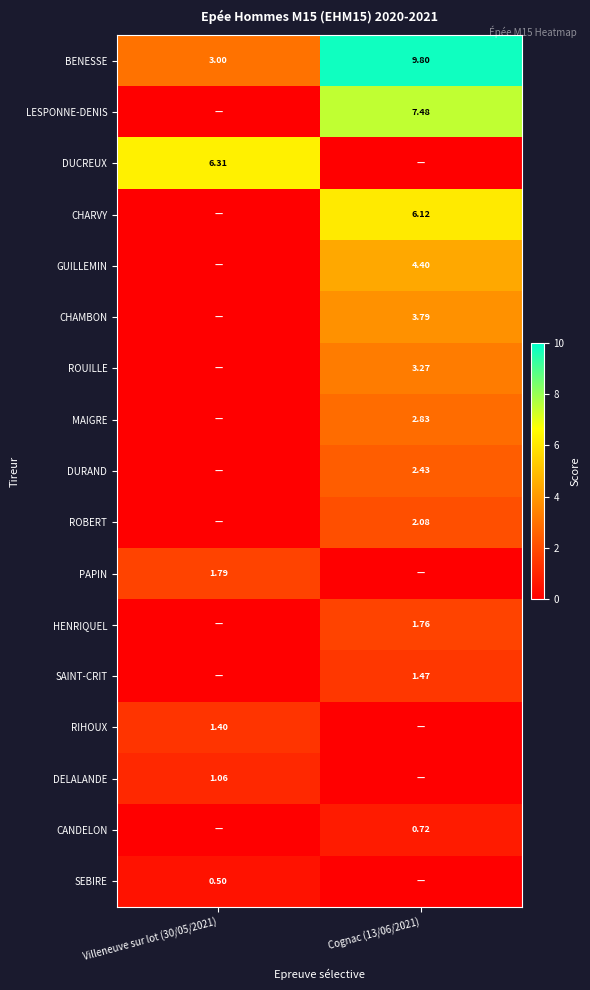

At which category is the sum across all series the highest?

Cognac (13/06/2021)